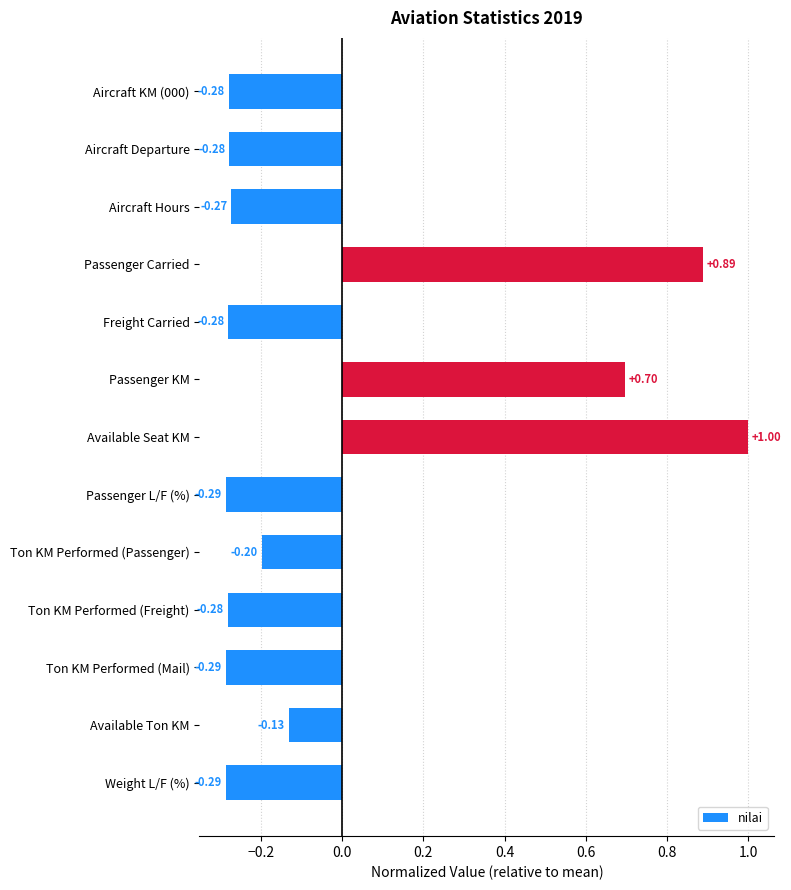

Which label corresponds to the largest value in the chart?

Available Seat KM